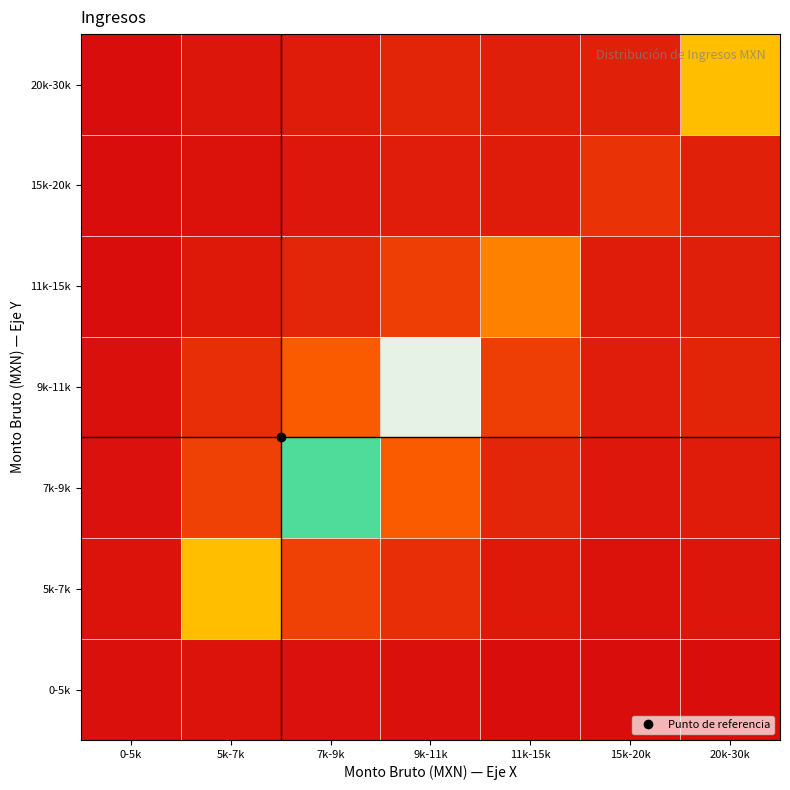

Between 5k-7k and 11k-15k, which is larger?

5k-7k